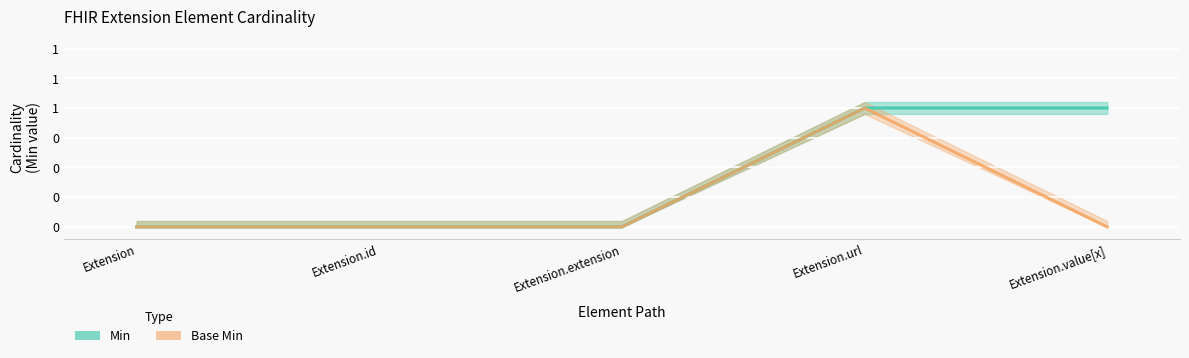

At which label is Min closest to 0?

Extension